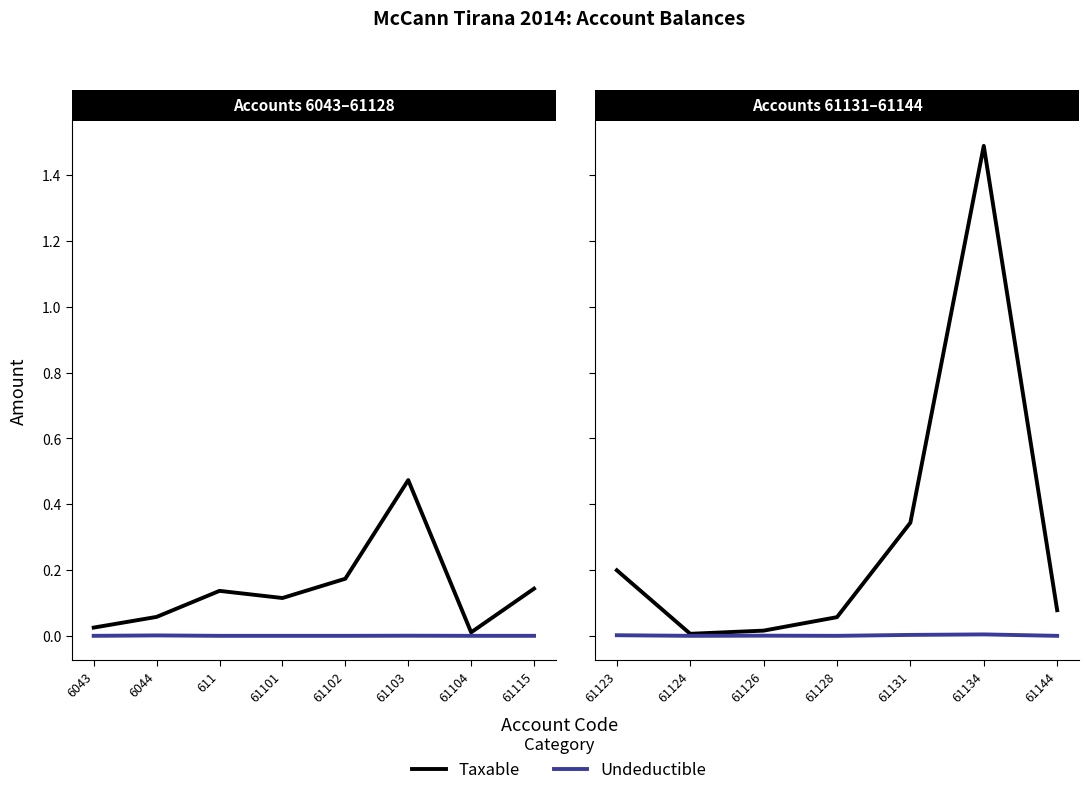

True or false: Taxable and Undeductible intersect in this chart.

False